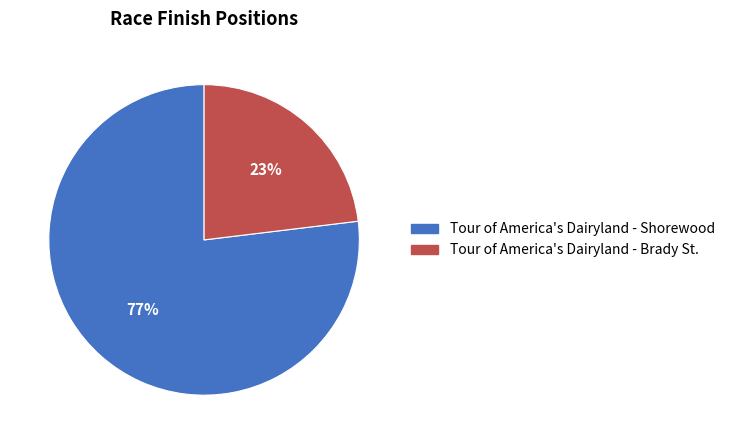

Is it true that Tour of America's Dairyland - Brady St. is 35% of the pie?

False